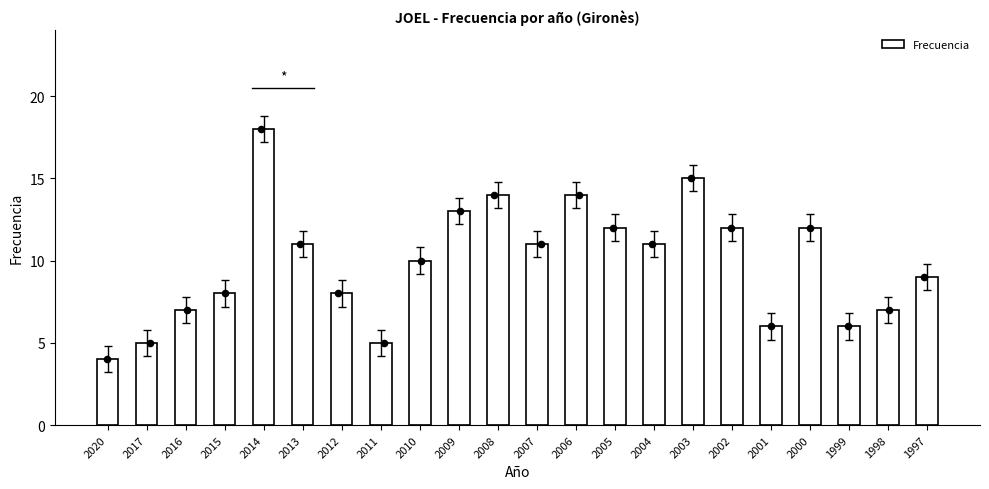

What is the ratio of the value at 2010 to the value at 1997?

1.1